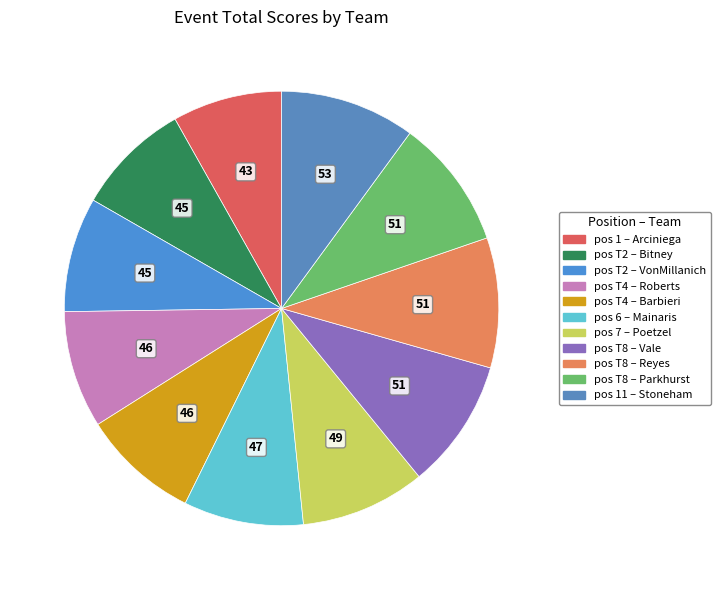

How many slices are in this pie chart?

11